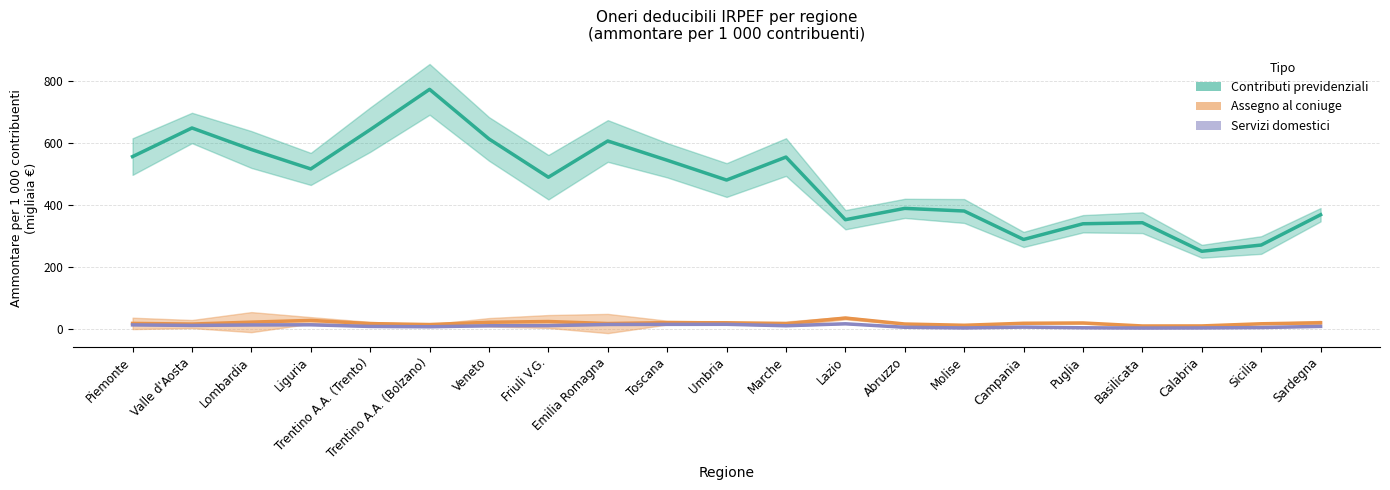

What are all the series names shown in the legend?

Contributi previdenziali, Assegno al coniuge, Servizi domestici